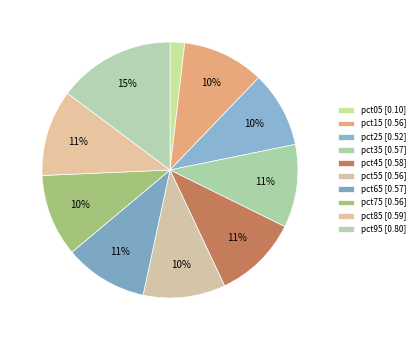

To the nearest percent, what is the difference between the largest and smallest slice percentages?

13%